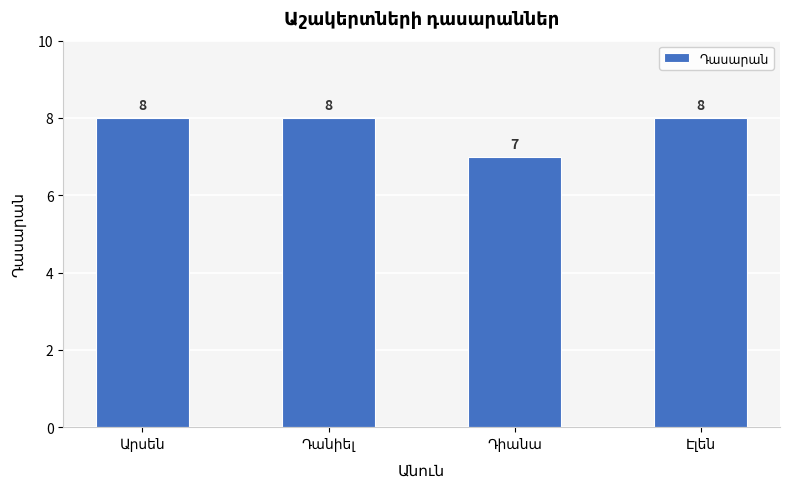

How many data points does each series have?

4